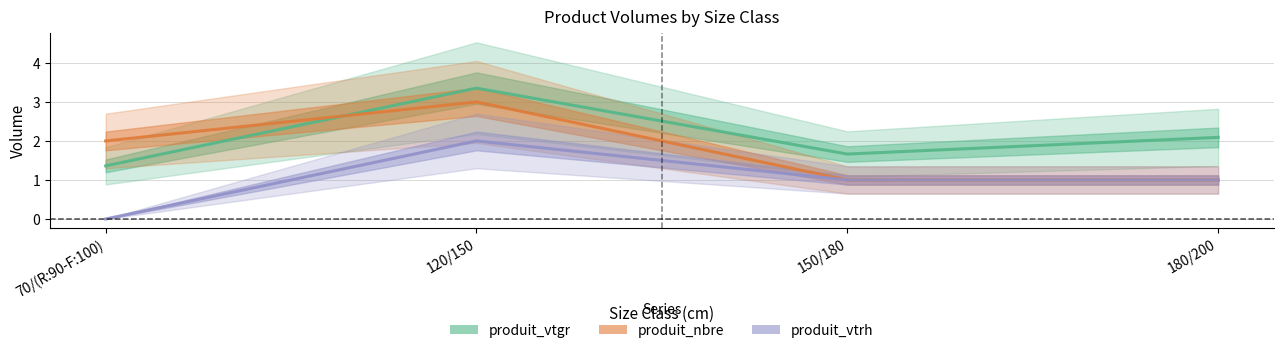

What is the sum of all produit_nbre values?

7.0